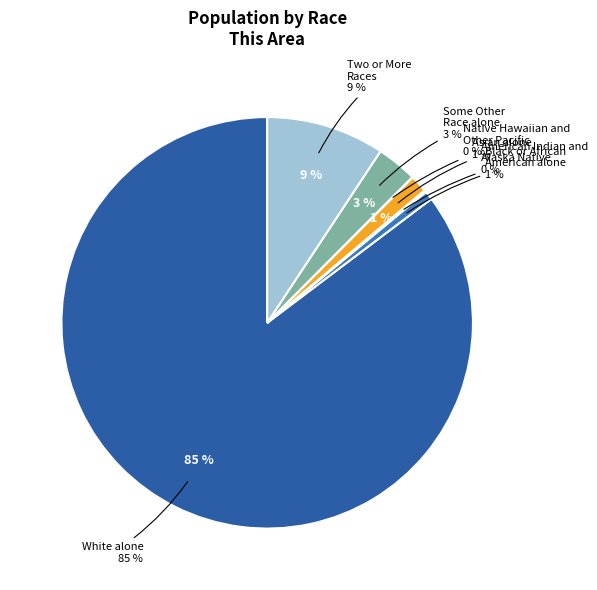

Is it true that Native Hawaiian and Other Pacific is 0% of the pie?

True